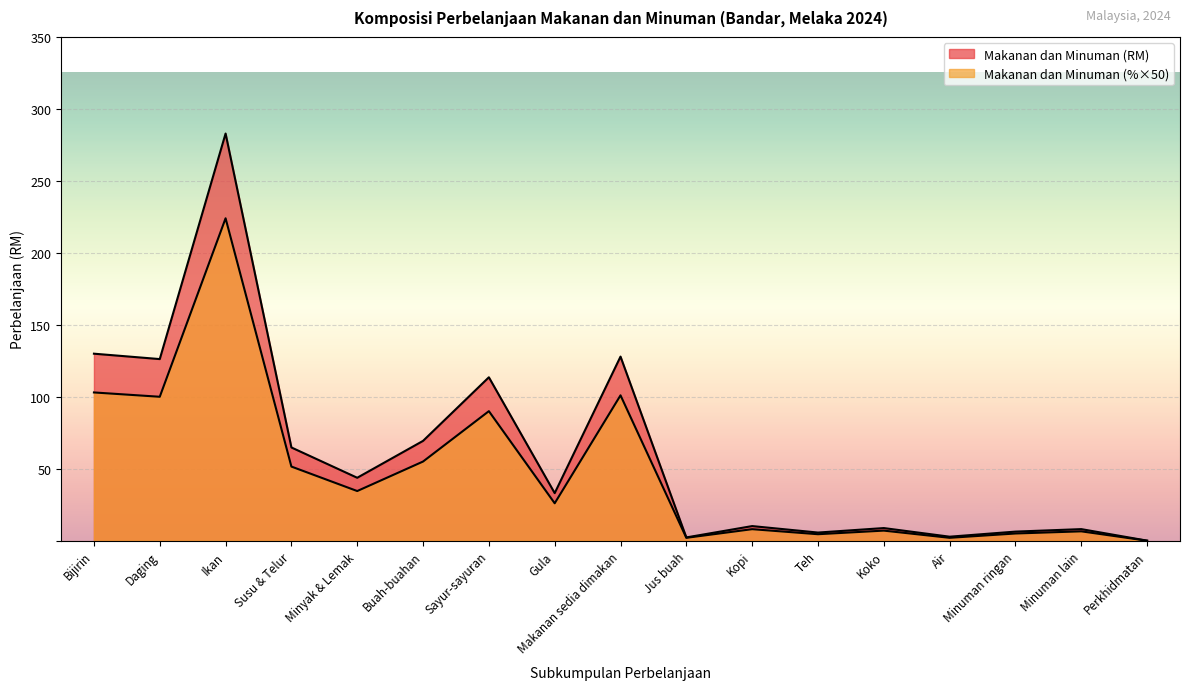

The Makanan dan Minuman (%) series shows 5.0 at Minuman ringan. True or false?

True